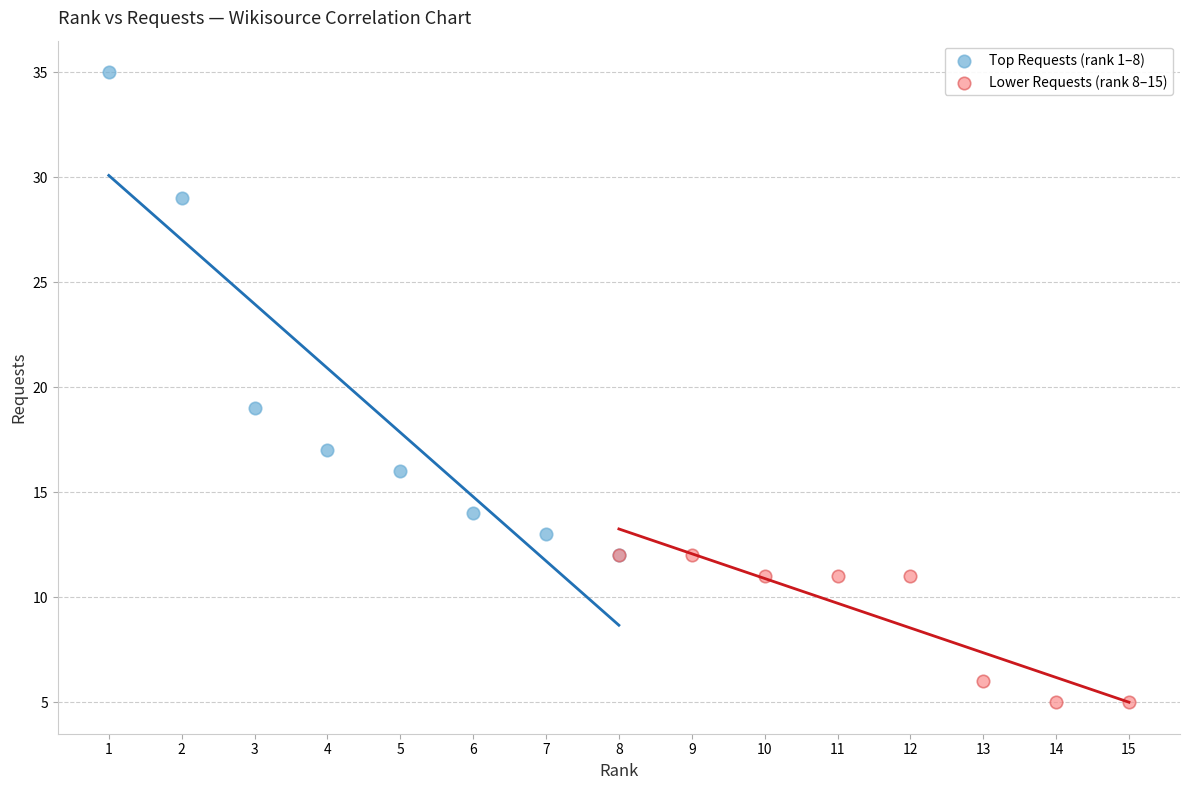

Which series has the largest Y range (max minus min)?

Top Requests (rank 1–8)